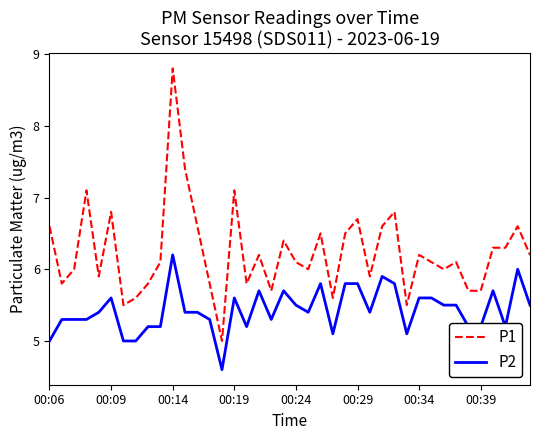

Which series has the largest total across all categories?

P1